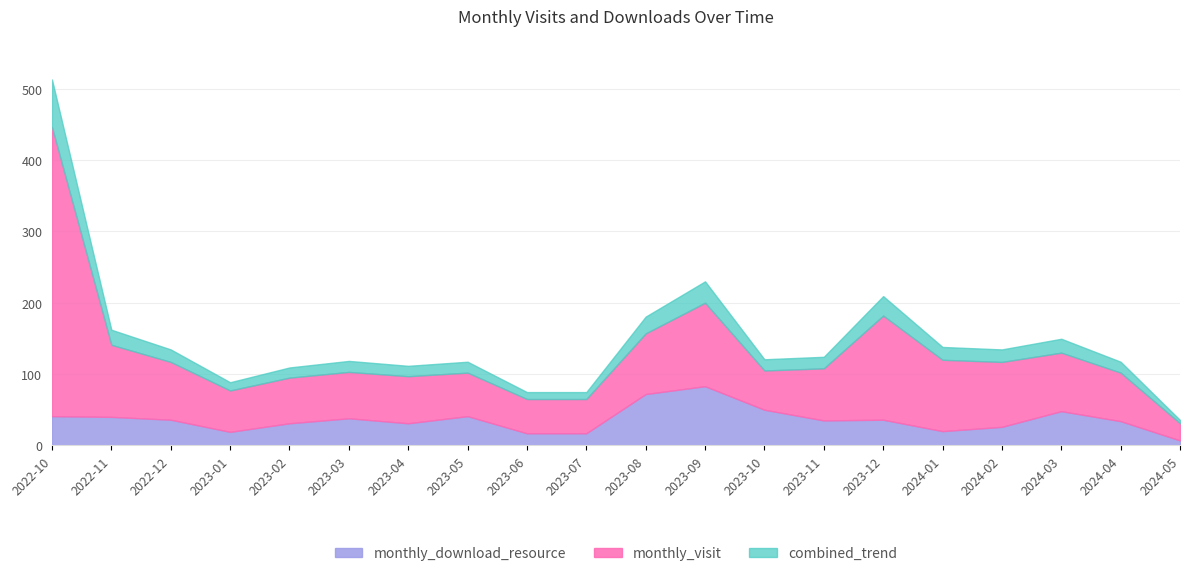

How many series are shown in this chart?

2